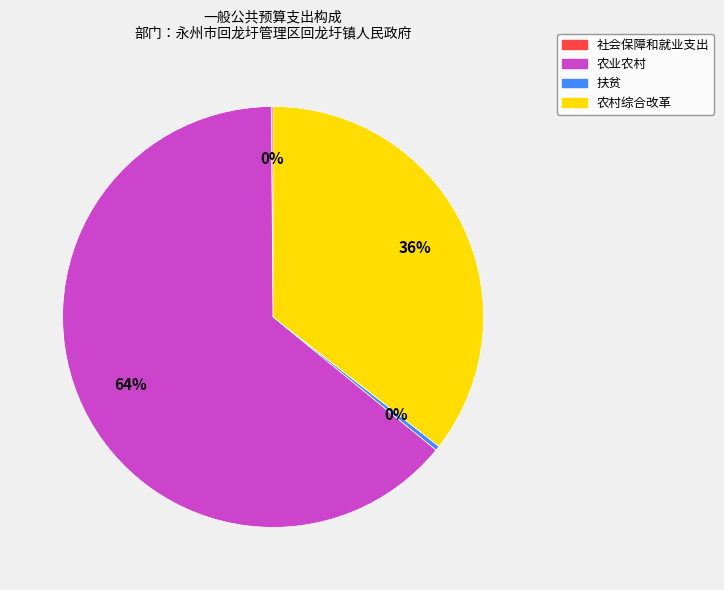

Does 农村综合改革 represent more than half of the total?

No